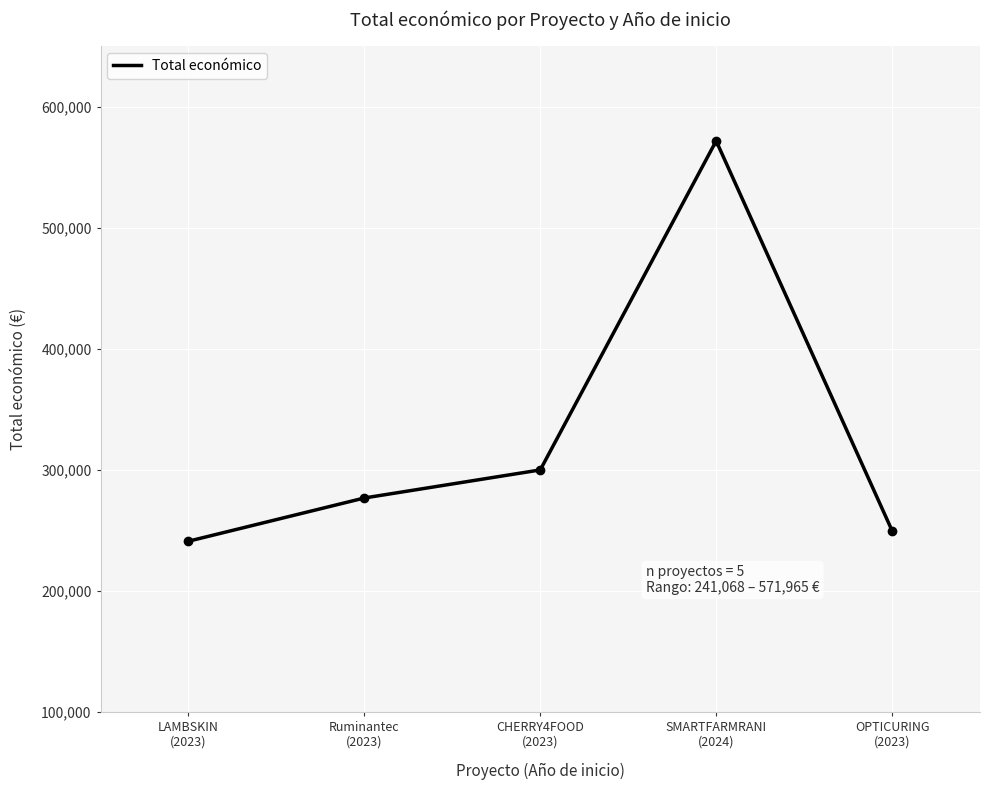

Count the number of data series in this chart.

1